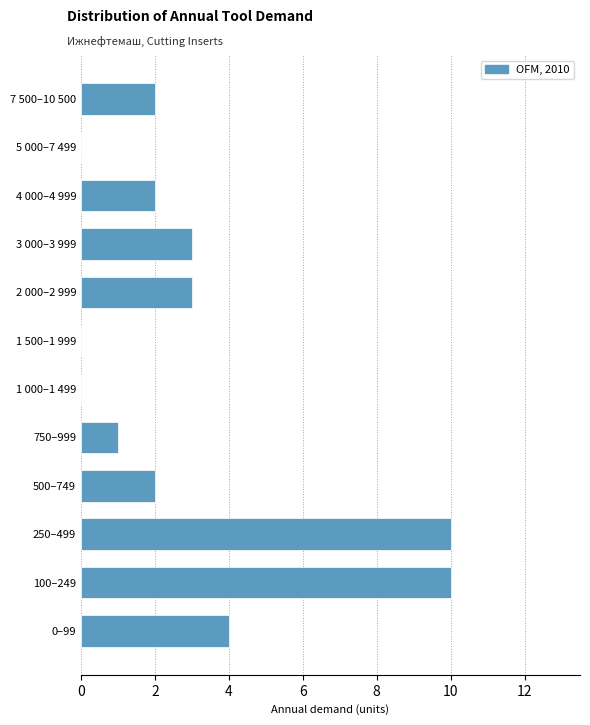

Reading bottom to top, extract all data points from this chart.

0–99=4	100–249=10	250–499=10	500–749=2	750–999=1	1 000–1 499=0	1 500–1 999=0	2 000–2 999=3	3 000–3 999=3	4 000–4 999=2	5 000–7 499=0	7 500–10 500=2